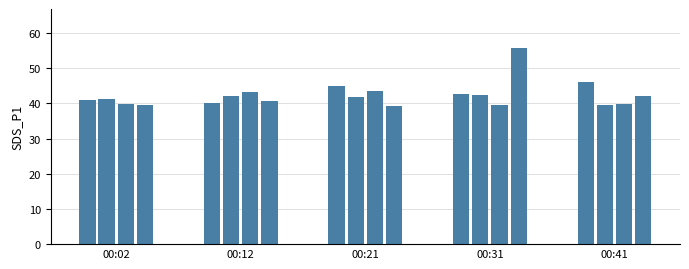

What is the maximum value shown in the chart?

55.7